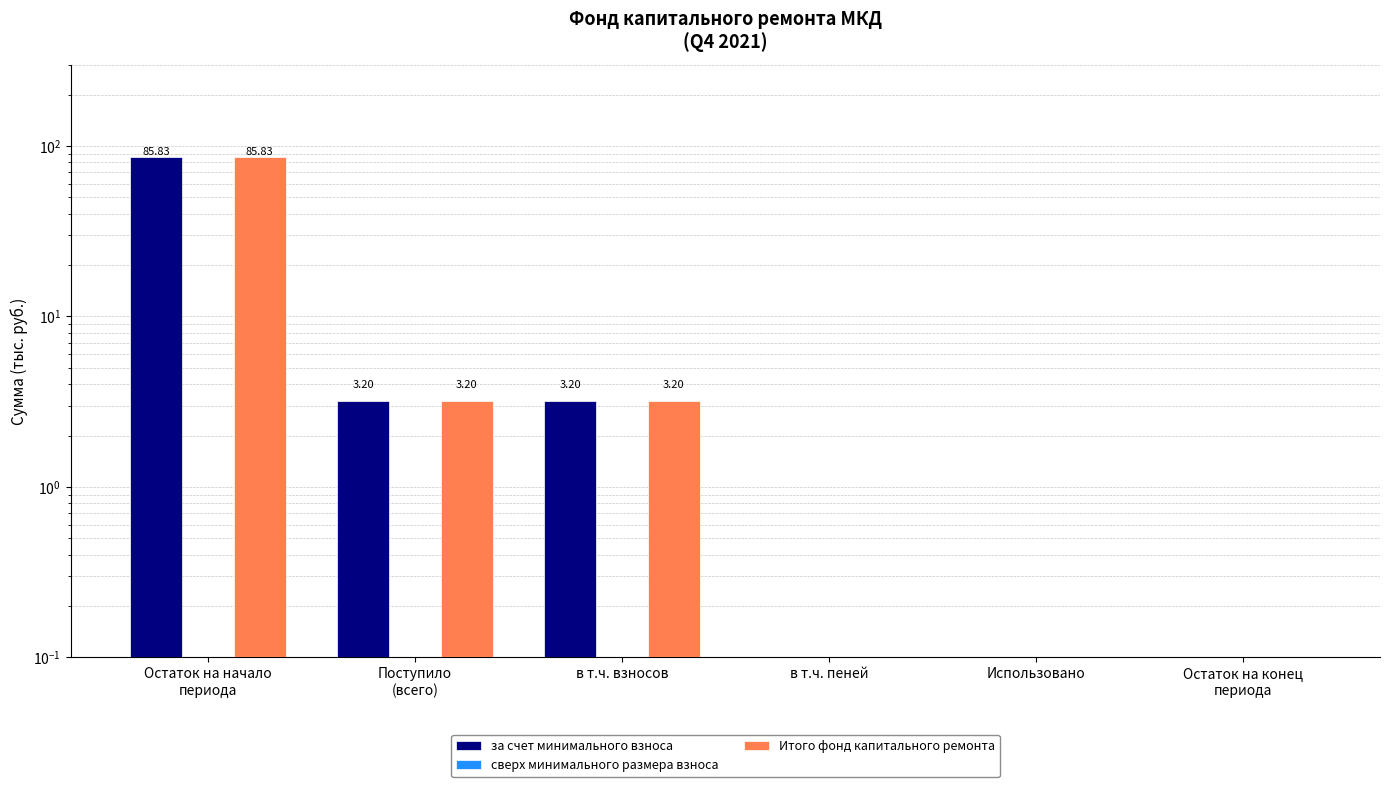

Which series has the largest total across all categories?

за счет минимального взноса